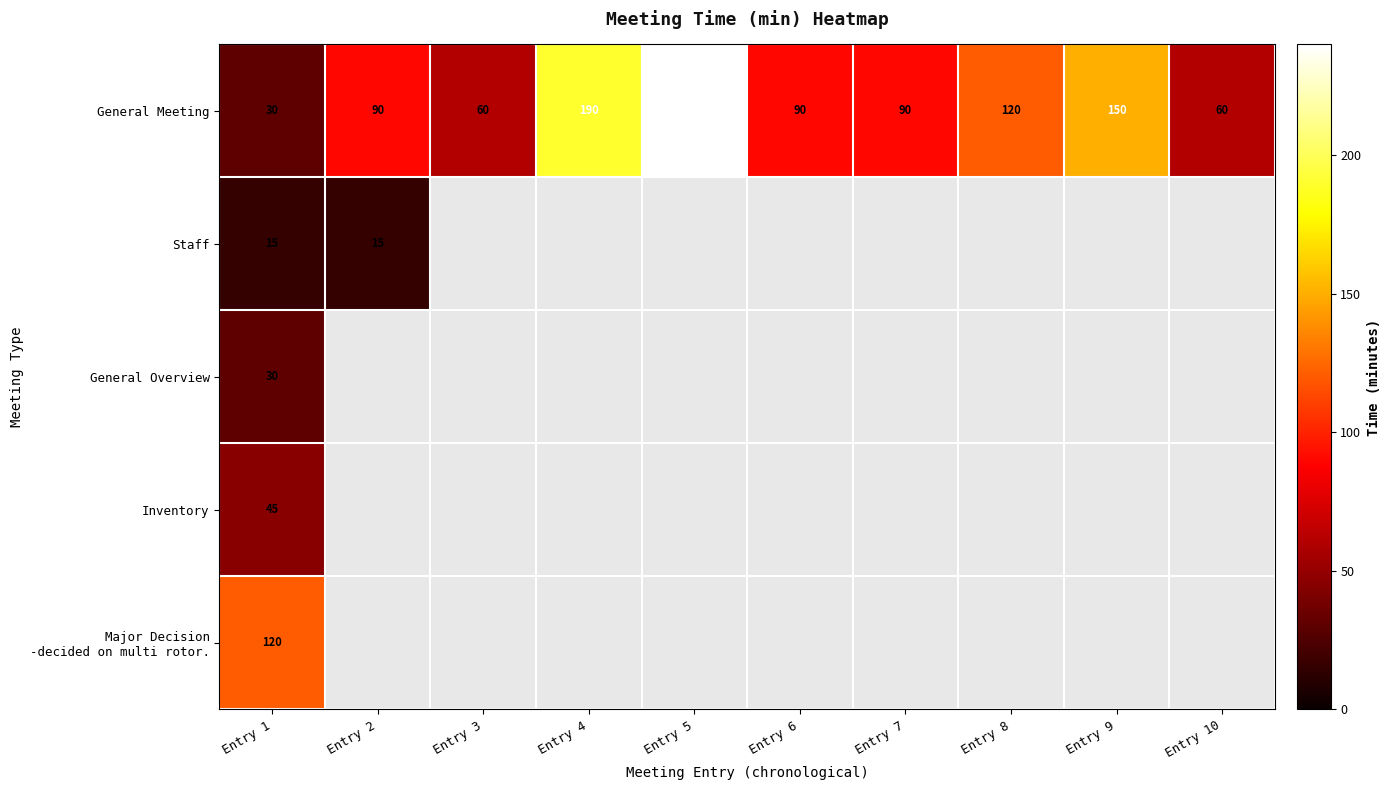

What is the sum of all General Meeting values?

1120